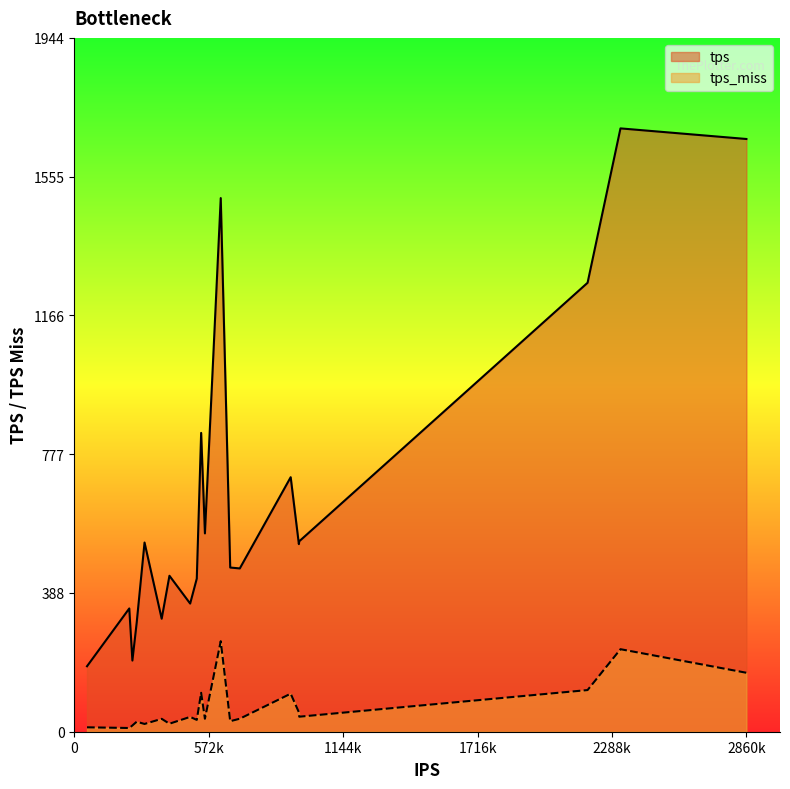

True or false: tps and tps_miss intersect in this chart.

False